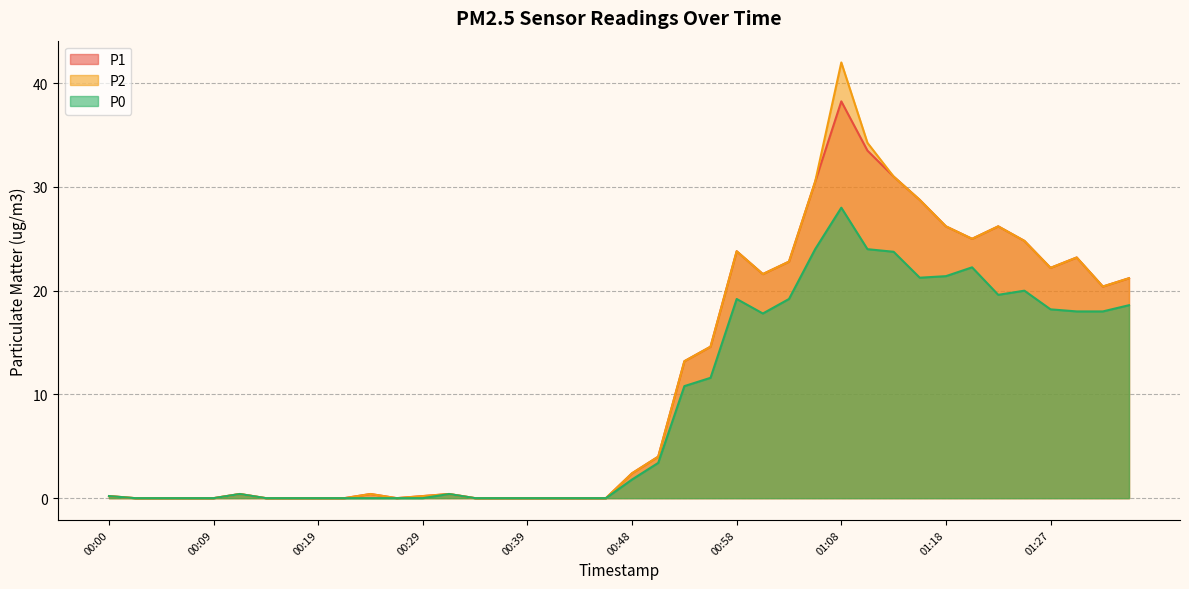

At 00:14, list the series in order from largest to smallest.

P1, P2, P0